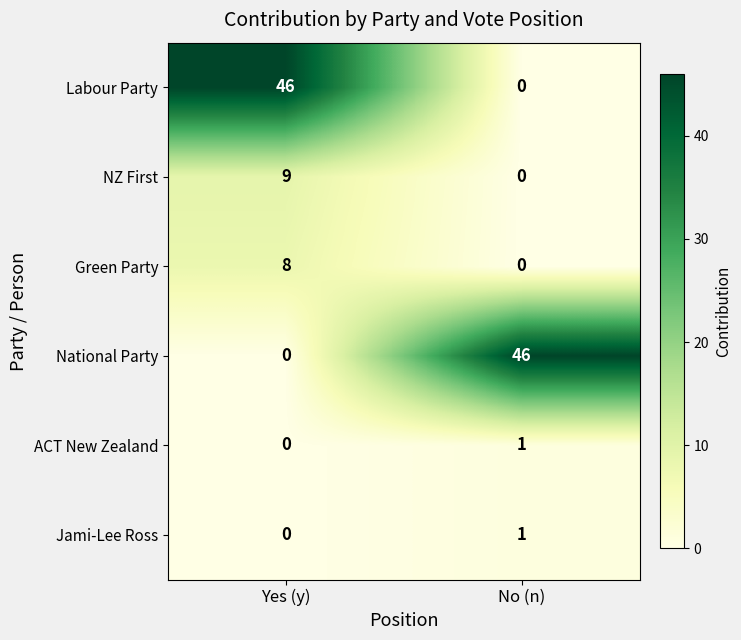

How many series are shown in this chart?

6